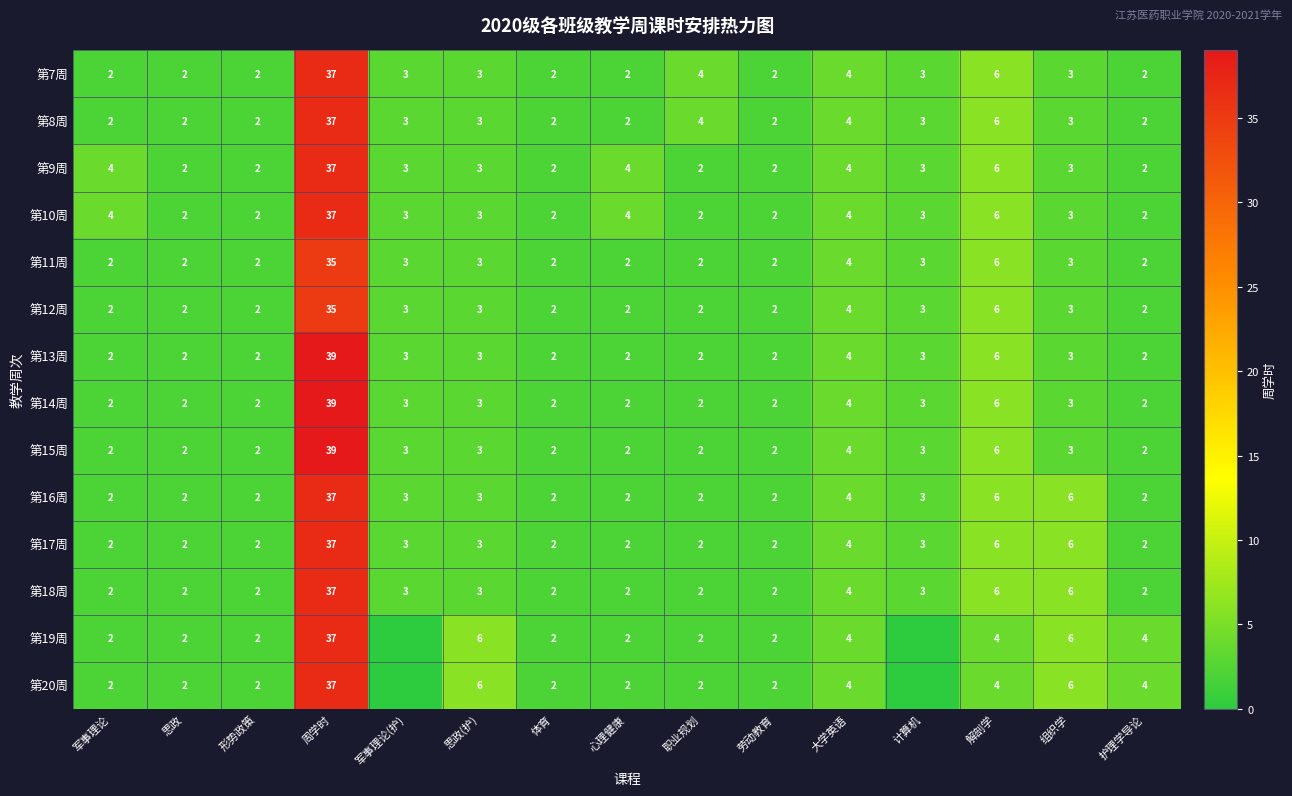

What is the difference between the 第7周 values at 护理学导论 and 职业规划?

2